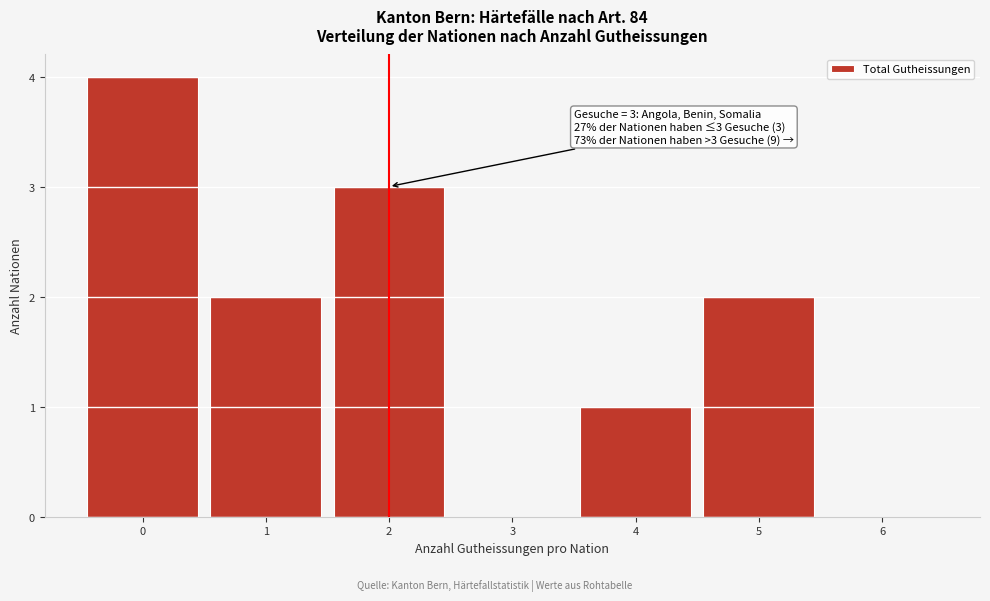

Reading right to left, what are all the values shown in this chart?

6=0	5=2	4=1	3=0	2=3	1=2	0=4